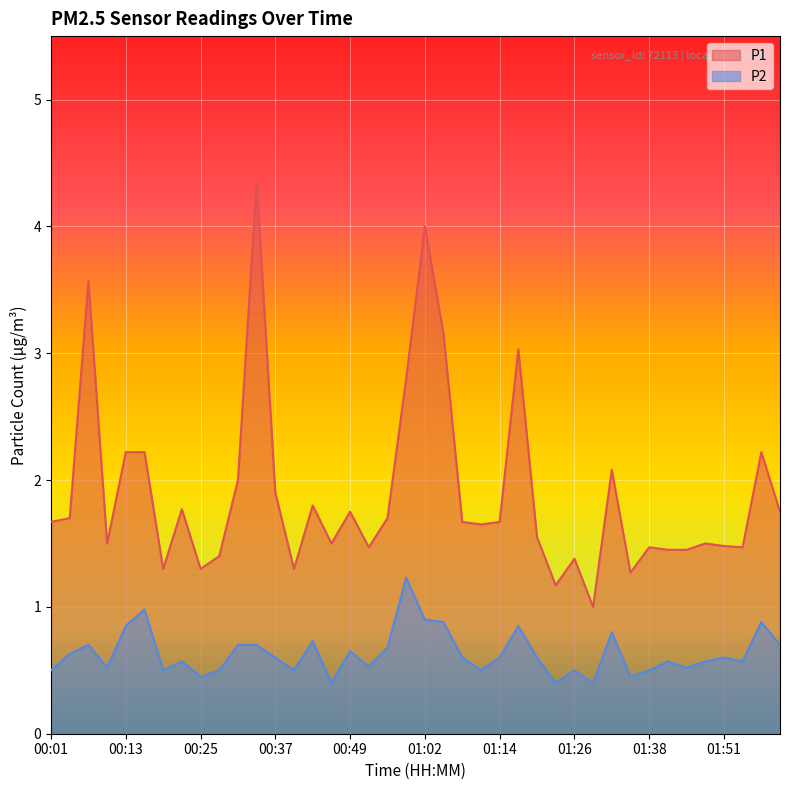

What is the greatest value displayed?

4.3